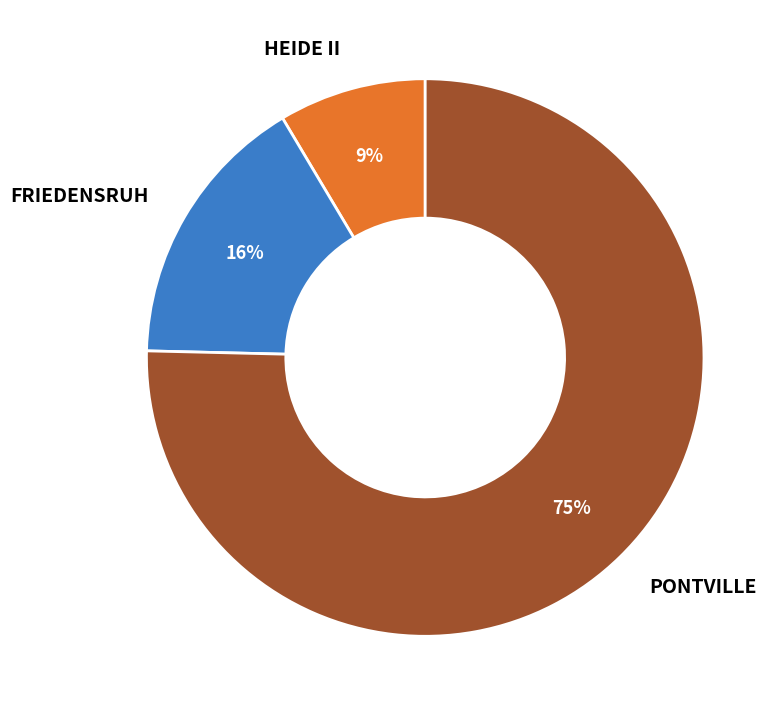

Is there a majority slice in this chart?

Yes